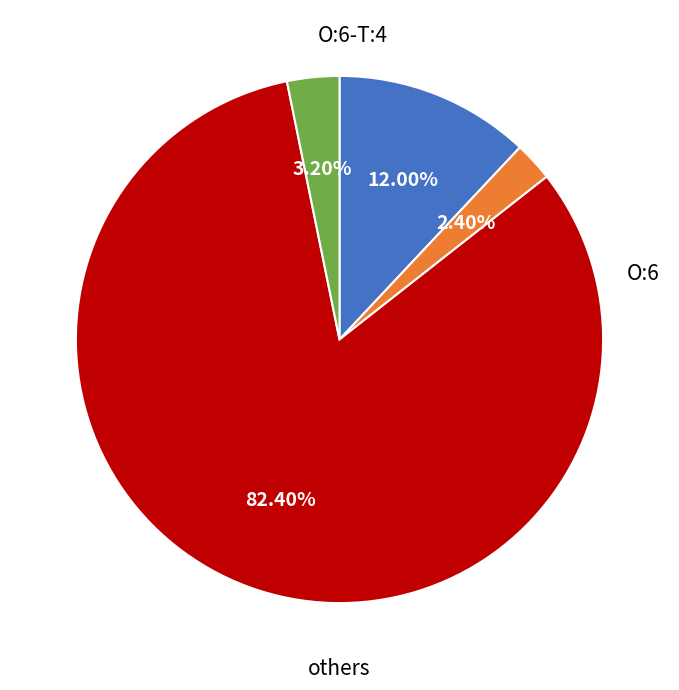

Is there any slice that represents more than half of the pie?

Yes